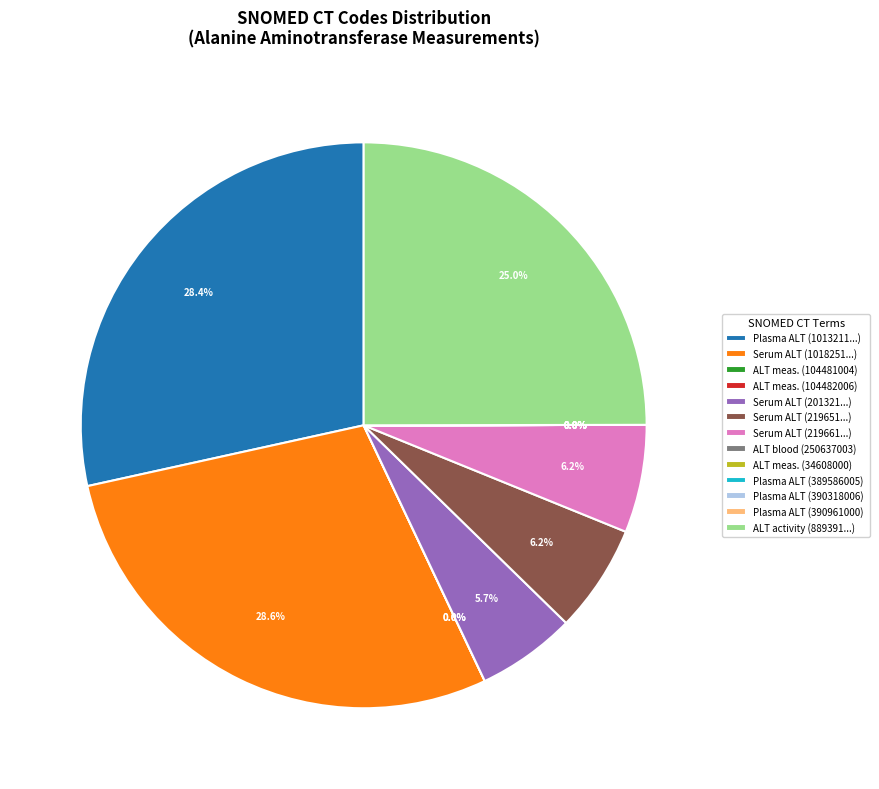

Count the number of slices in the pie.

13